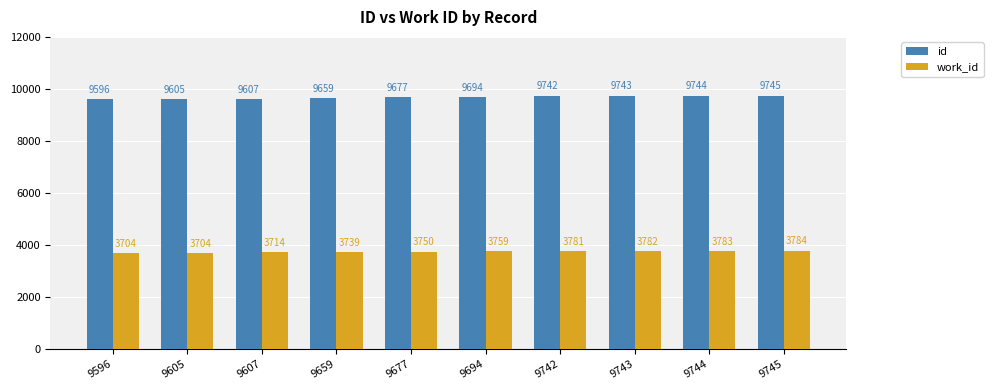

True or false: id has a value of 1949 at 9694.

False